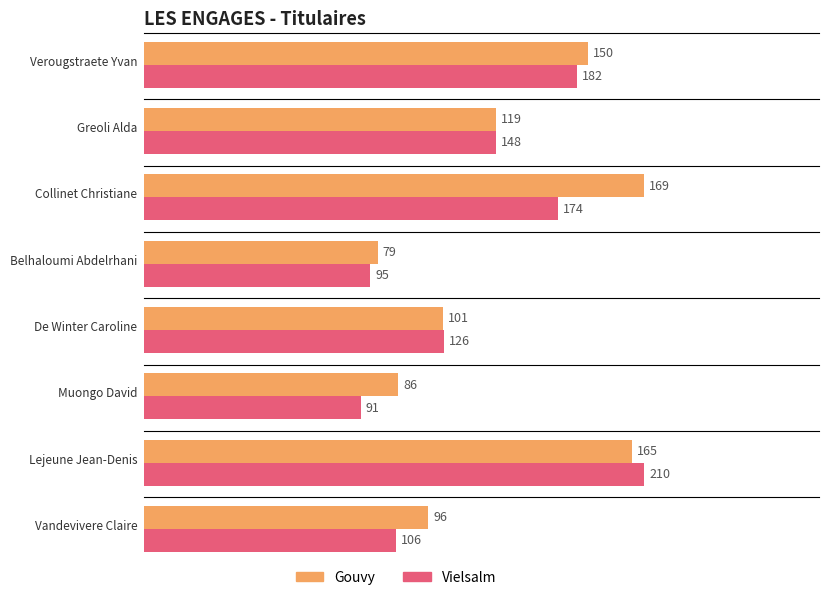

Which series has the largest range (max minus min)?

Vielsalm